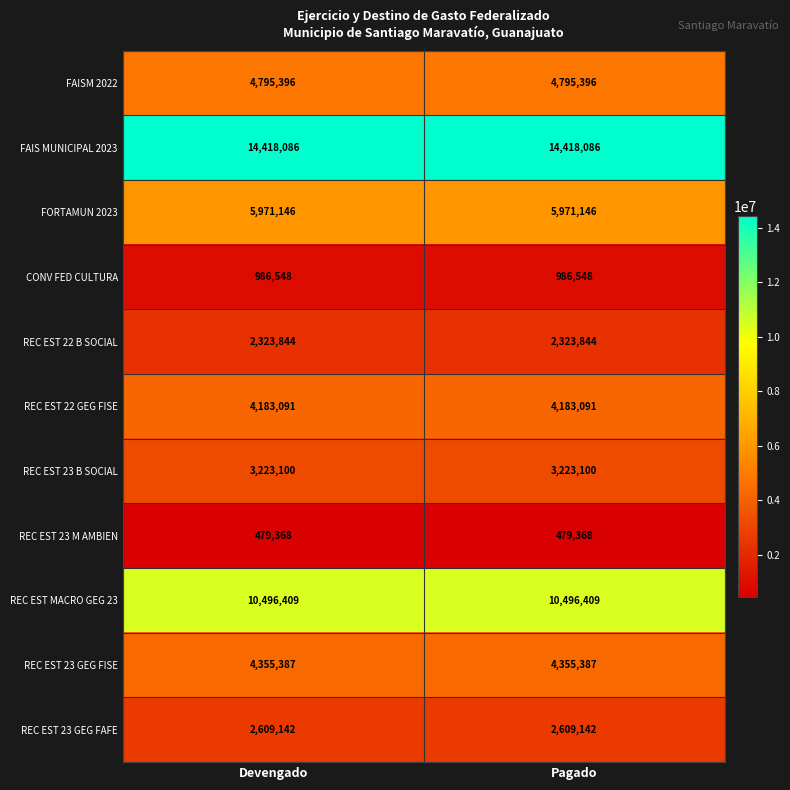

Reading left to right, list all the values displayed in this chart.

FAISM 2022: Devengado=4795396	Pagado=4795396
FAIS MUNICIPAL 2023: Devengado=14418086	Pagado=14418086
FORTAMUN 2023: Devengado=5971146	Pagado=5971146
CONV FED CULTURA: Devengado=986548	Pagado=986548
REC EST 22 B SOCIAL: Devengado=2323844	Pagado=2323844
REC EST 22 GEG FISE: Devengado=4183091	Pagado=4183091
REC EST 23 B SOCIAL: Devengado=3223100	Pagado=3223100
REC EST 23 M AMBIEN: Devengado=479368	Pagado=479368
REC EST MACRO GEG 23: Devengado=10496409	Pagado=10496409
REC EST 23 GEG FISE: Devengado=4355387	Pagado=4355387
REC EST 23 GEG FAFE: Devengado=2609142	Pagado=2609142